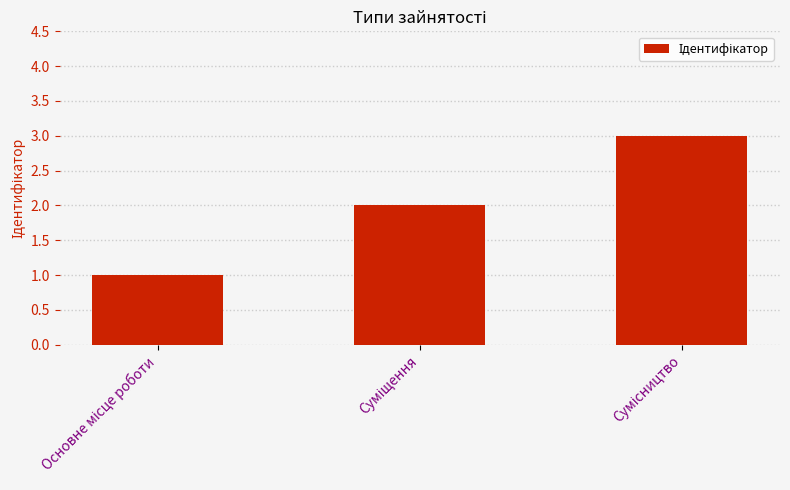

What is the difference between the maximum and minimum values?

2